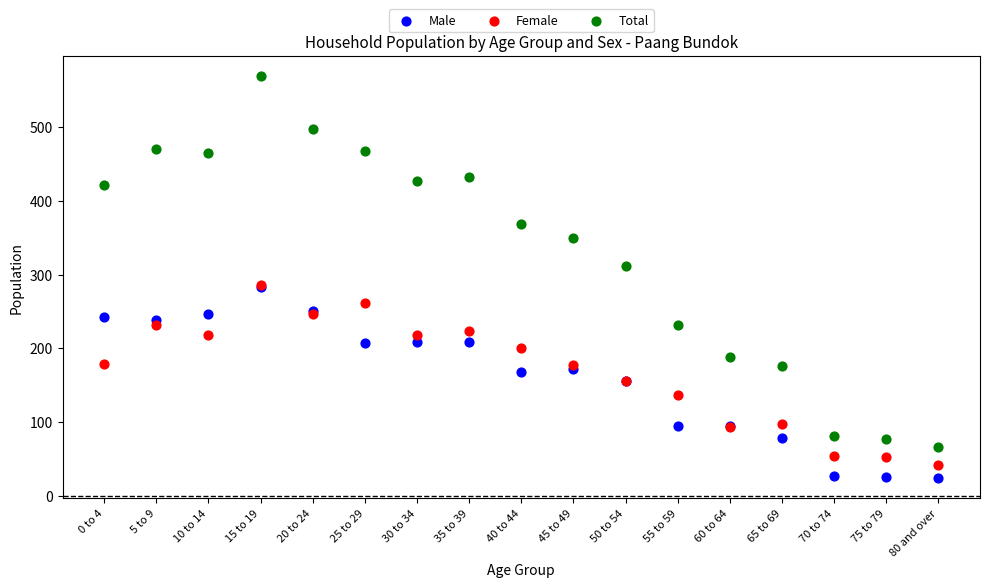

In the Total series, what Y value is closest to 317?

311